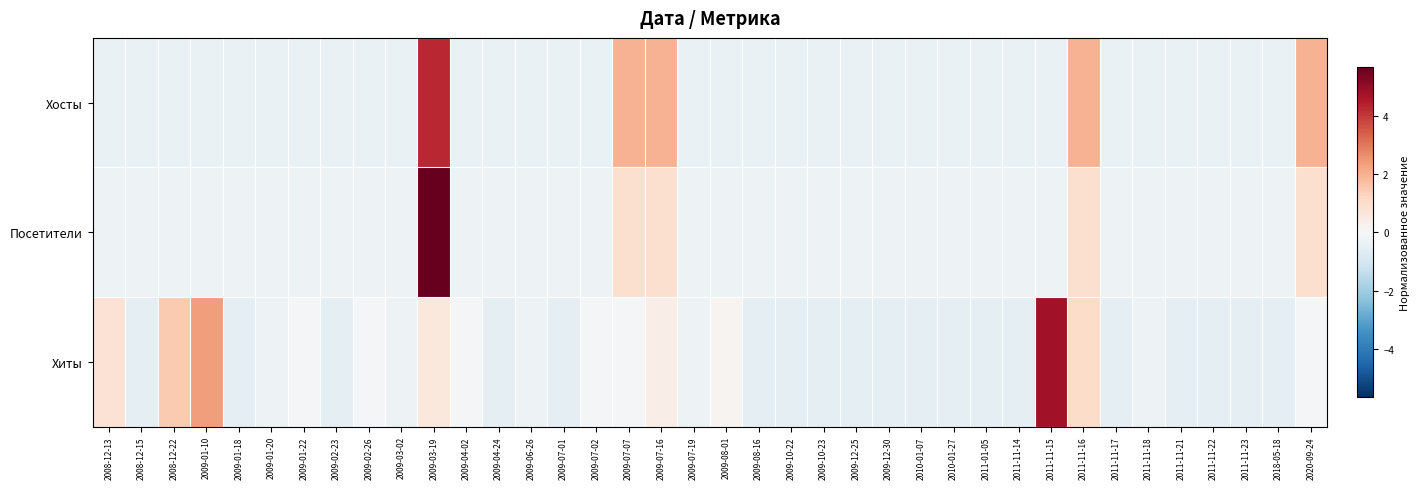

Between 2009-07-01 and 2011-11-16, which series saw the biggest shift?

Хосты